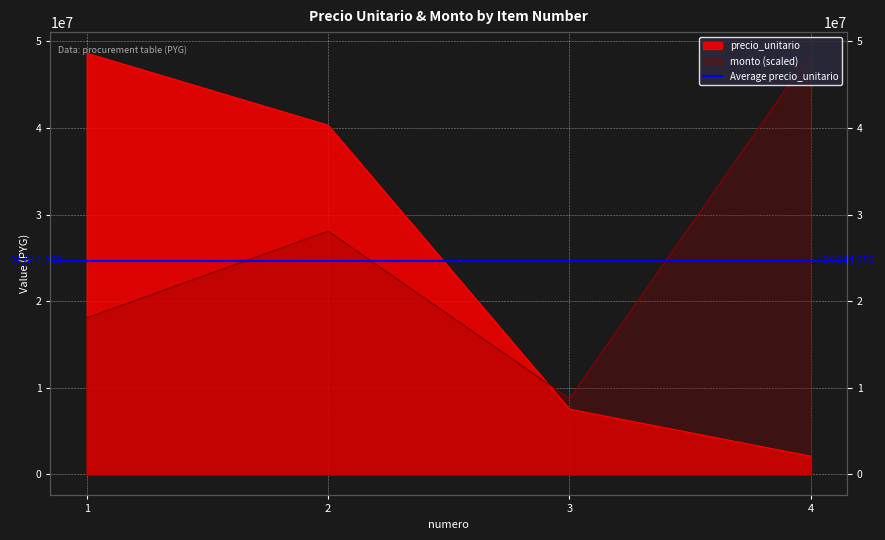

At which label does monto reach its minimum?

3